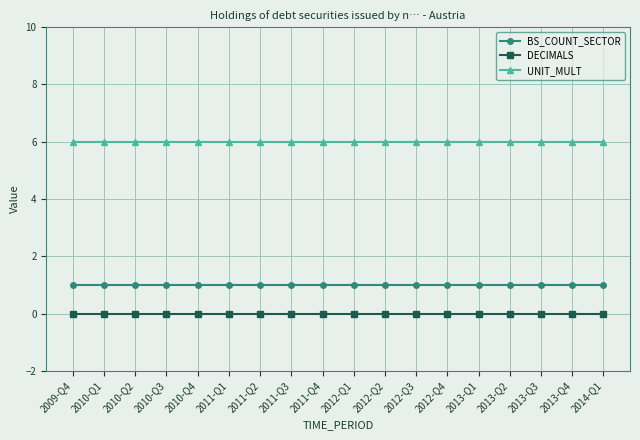

Is the value of BS_COUNT_SECTOR at 2011-Q2 greater than the value of UNIT_MULT at 2012-Q2?

No